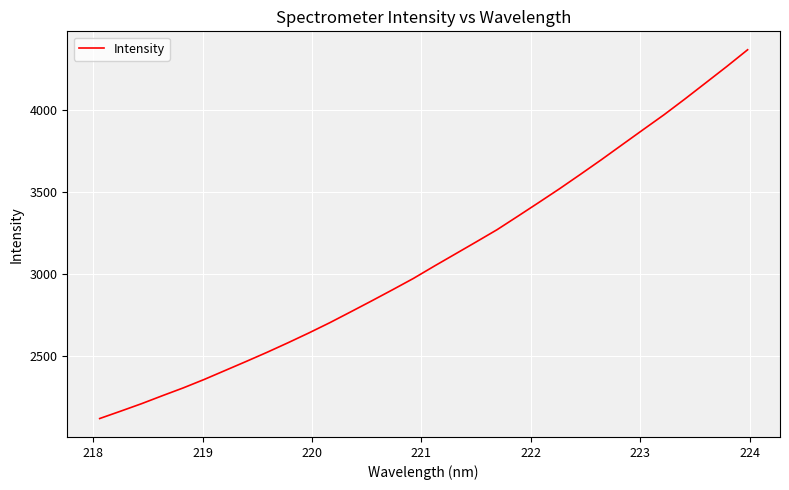

What is the maximum value shown in the chart?

4371.1